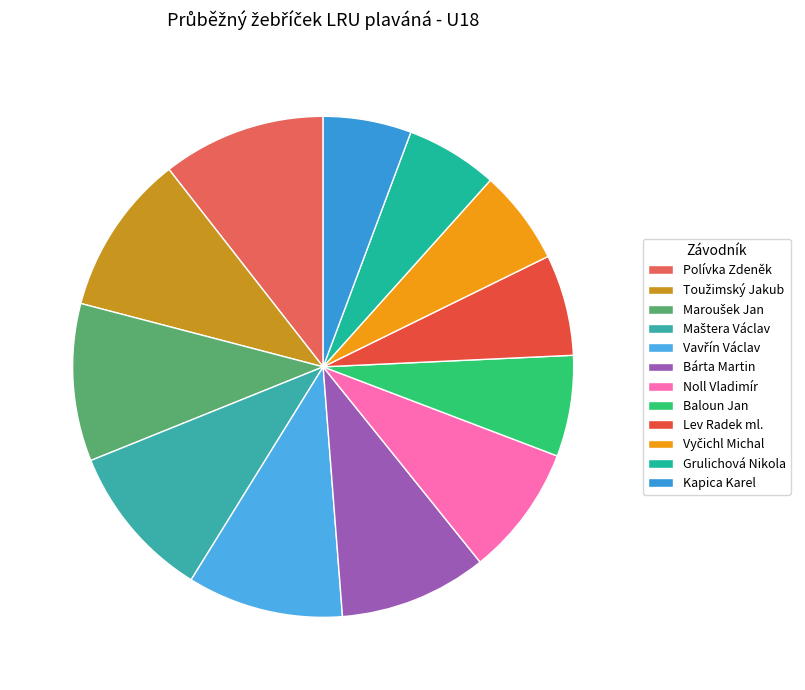

Combined, what portion of the pie is Polívka Zdeněk and Toužimský Jakub?

20.9%